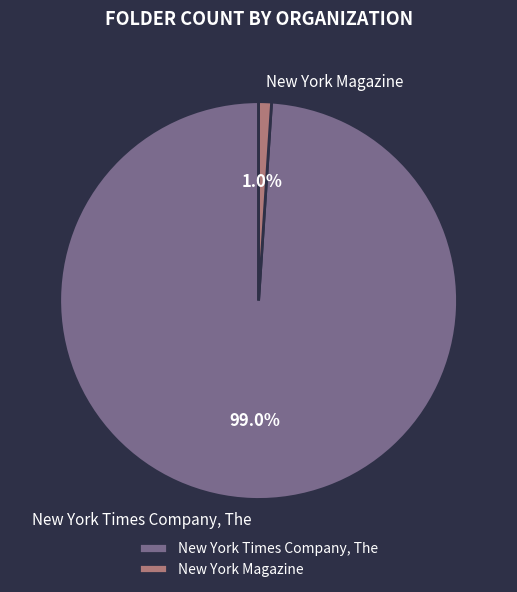

Which category has the smallest portion of the pie?

New York Magazine